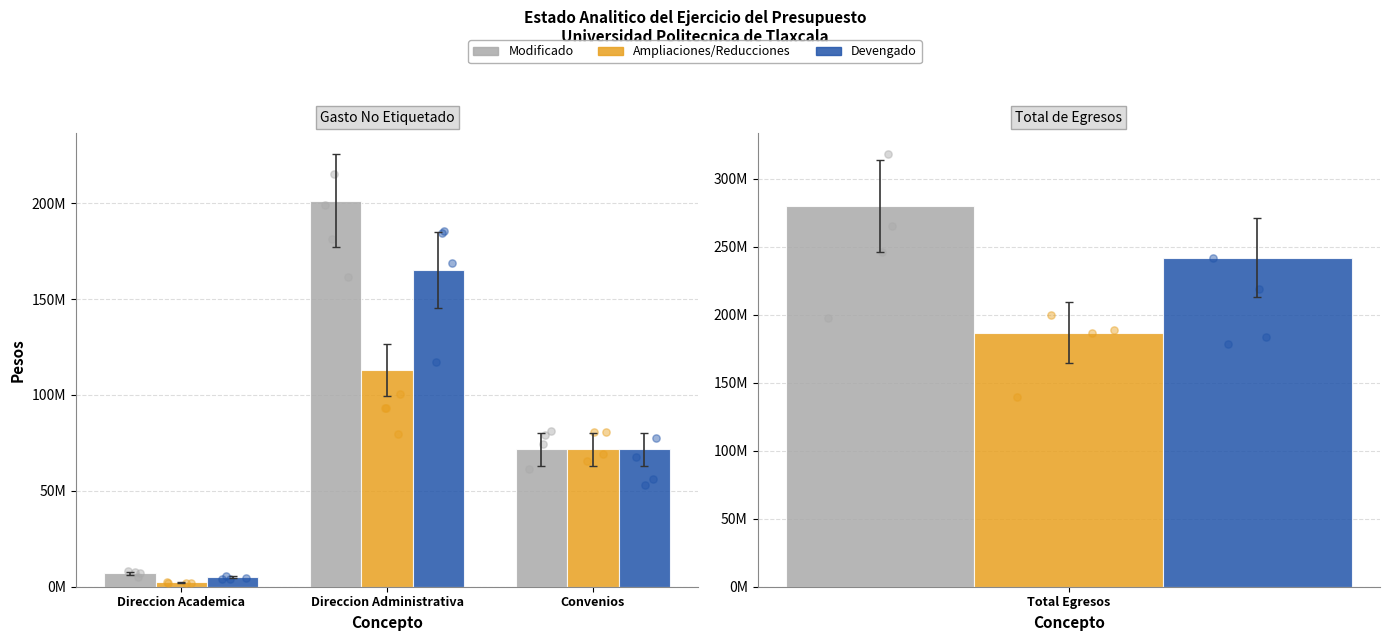

Which series has the largest total across all categories?

Modificado